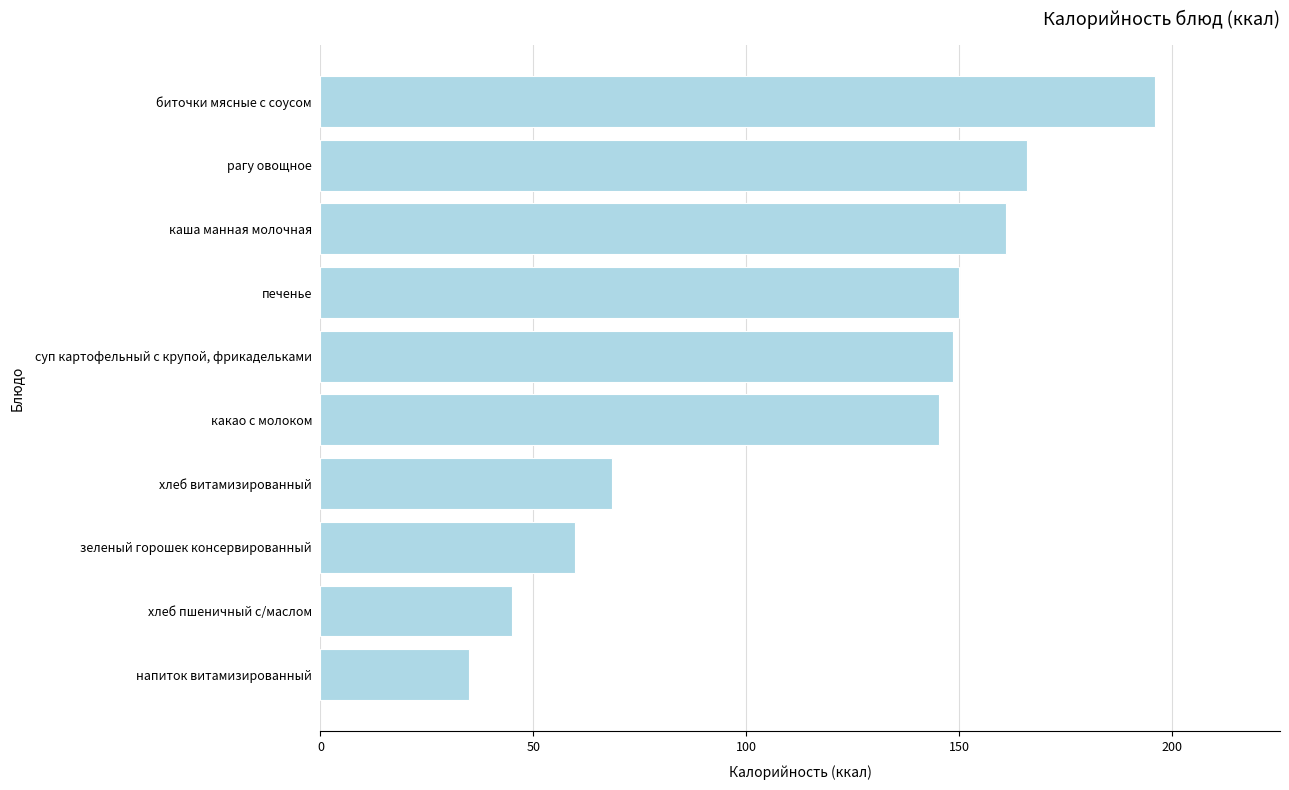

List the labels in order of value, smallest first.

напиток витамизированный, хлеб пшеничный с/маслом, зеленый горошек консервированный, хлеб витамизированный, какао с молоком, суп картофельный с крупой, фрикадельками, печенье, каша манная молочная, рагу овощное, биточки мясные с соусом